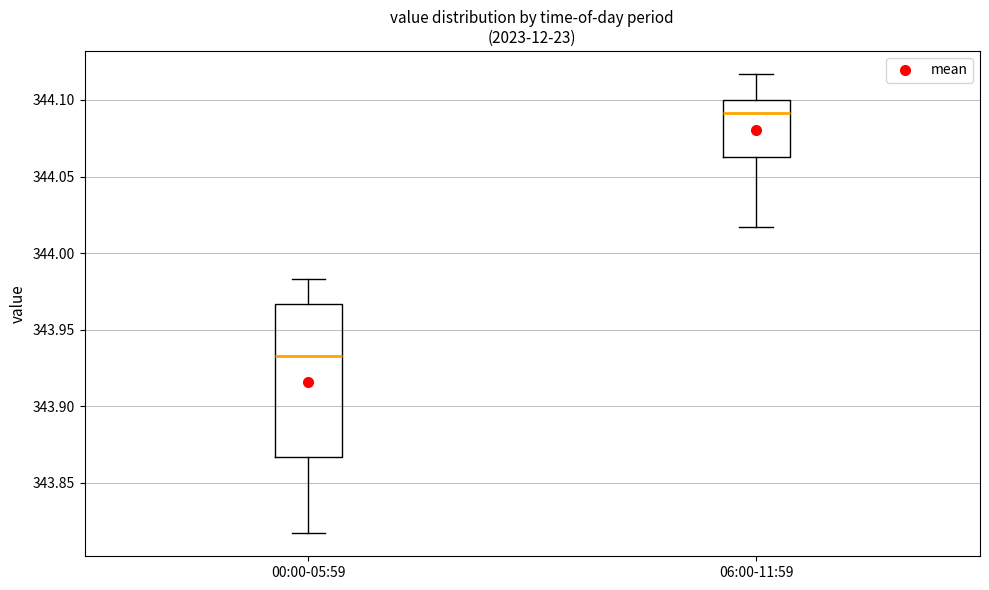

Which box's median line is the highest?

06:00-11:59